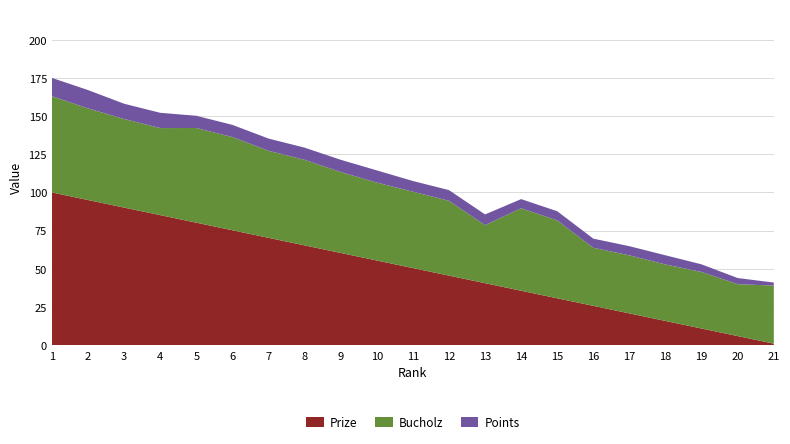

Reading left to right, extract all data points from this chart.

Prize: 1=100.0	2=95.0	3=90.1	4=85.2	5=80.2	6=75.2	7=70.3	8=65.3	9=60.4	10=55.5	11=50.5	12=45.5	13=40.6	14=35.6	15=30.7	16=25.8	17=20.8	18=15.8	19=10.9	20=6.0	21=1.0
Bucholz: 1=63.0	2=60.0	3=58.0	4=57.0	5=62.0	6=61.0	7=57.0	8=56.0	9=53.0	10=51.0	11=50.0	12=49.0	13=38.0	14=54.0	15=51.0	16=38.0	17=38.0	18=37.0	19=37.0	20=34.0	21=38.0
Points: 1=12.0	2=12.0	3=10.0	4=10.0	5=8.0	6=8.0	7=8.0	8=8.0	9=8.0	10=8.0	11=7.0	12=7.0	13=7.0	14=6.0	15=6.0	16=6.0	17=6.0	18=6.0	19=5.0	20=4.0	21=2.0